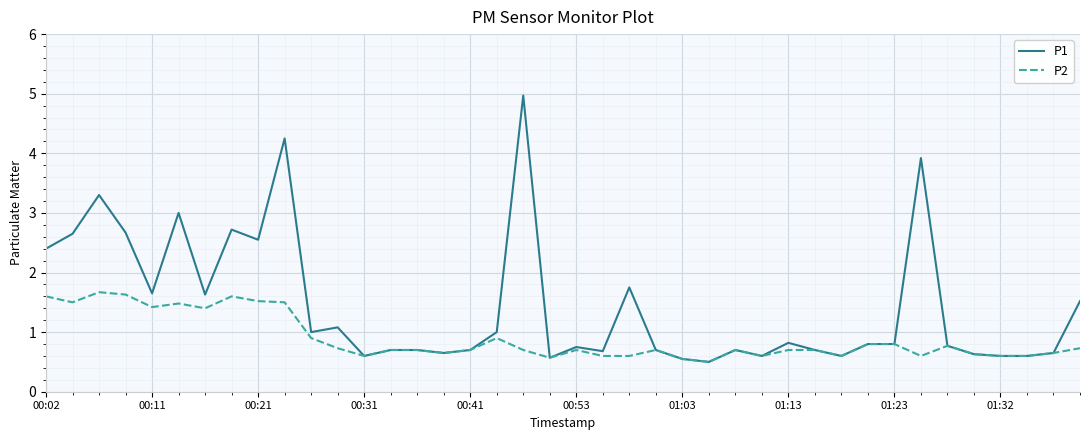

Which series has the widest spread of values?

P1